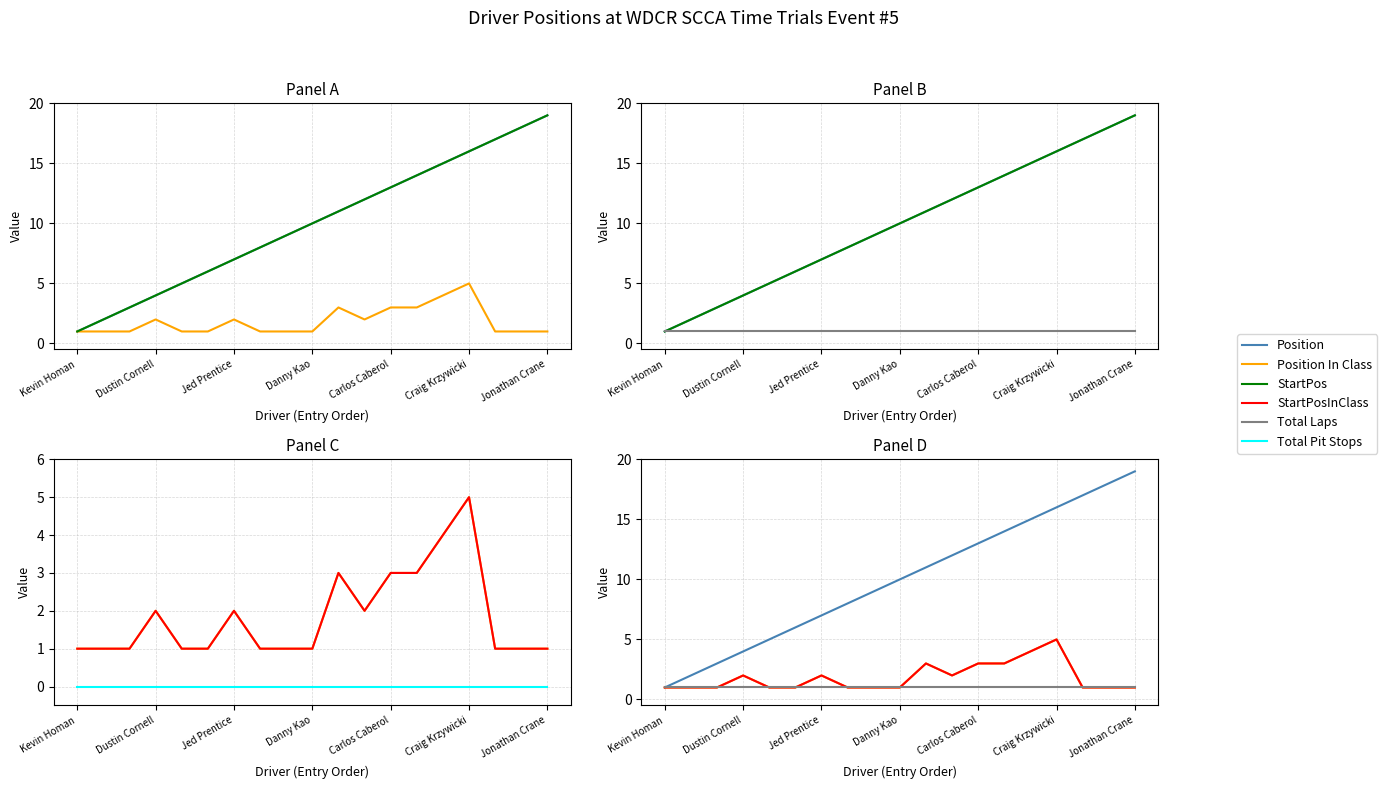

What is the spread (max minus min) of values at Dustin Cornell?

2